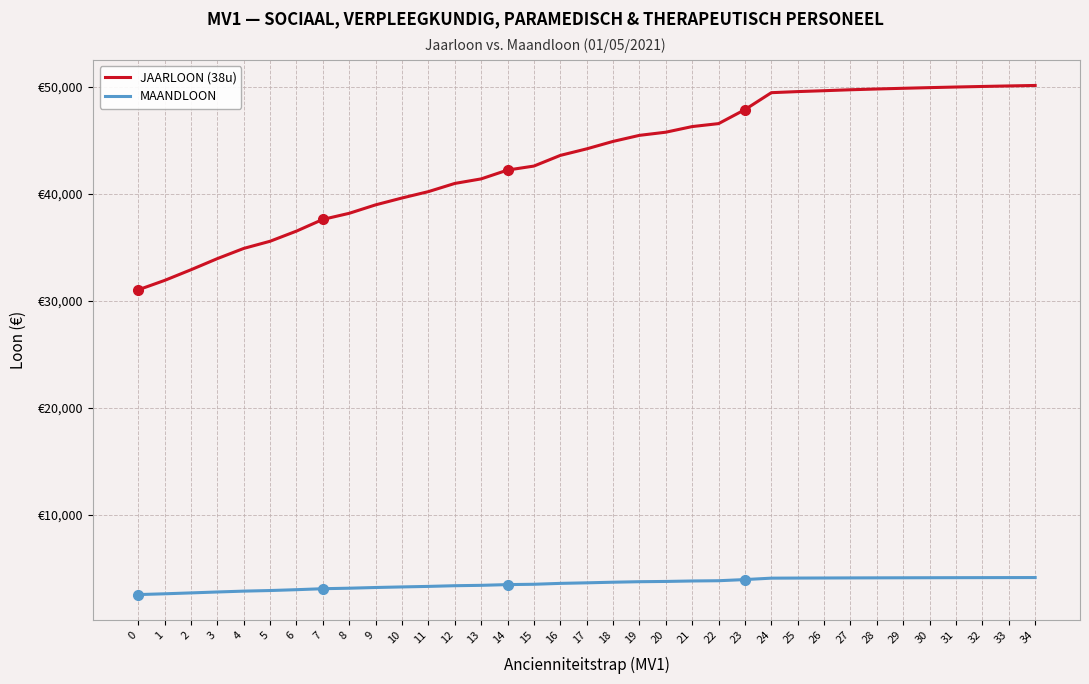

Reading right to left, transcribe all the data shown in this chart.

JAARLOON (38u): 34=50101.7	33=50056.7	32=50008.1	31=49955.5	30=49898.8	29=49837.6	28=49771.5	27=49700.2	26=49611.8	25=49528.7	24=49427.8	23=47847.3	22=46540.6	21=46264.3	20=45739.5	19=45444.3	18=44879.0	17=44184.1	16=43573.6	15=42578.4	14=42204.4	13=41381.3	12=40956.4	11=40192.6	10=39599.0	9=38958.0	8=38170.4	7=37600.4	6=36508.1	5=35561.3	4=34891.5	3=33940.3	2=32900.2	1=31904.1	0=31026.3
MAANDLOON: 34=4175.1	33=4171.4	32=4167.3	31=4163.0	30=4158.2	29=4153.1	28=4147.6	27=4141.7	26=4134.3	25=4127.4	24=4119.0	23=3987.3	22=3878.4	21=3855.4	20=3811.6	19=3787.0	18=3739.9	17=3682.0	16=3631.1	15=3548.2	14=3517.0	13=3448.4	12=3413.0	11=3349.4	10=3299.9	9=3246.5	8=3180.9	7=3133.4	6=3042.3	5=2963.4	4=2907.6	3=2828.4	2=2741.7	1=2658.7	0=2585.5